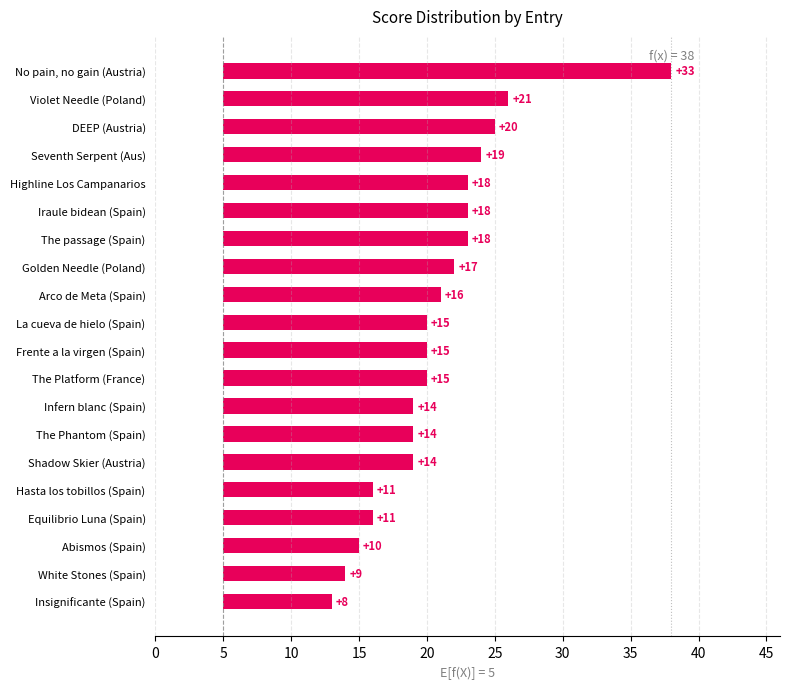

Does the chart contain any negative values?

No